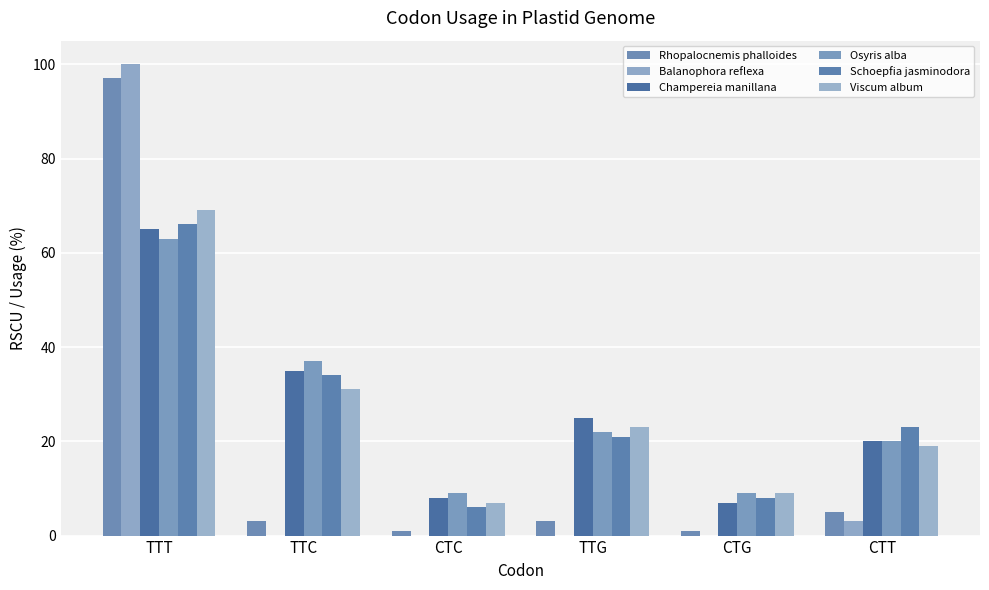

Reading right to left, what are all the values shown in this chart?

Rhopalocnemis phalloides: 5	1	3	1	3	97
Balanophora reflexa: 3	0	0	0	0	100
Champereia manillana: 20	7	25	8	35	65
Osyris alba: 20	9	22	9	37	63
Schoepfia jasminodora: 23	8	21	6	34	66
Viscum album: 19	9	23	7	31	69